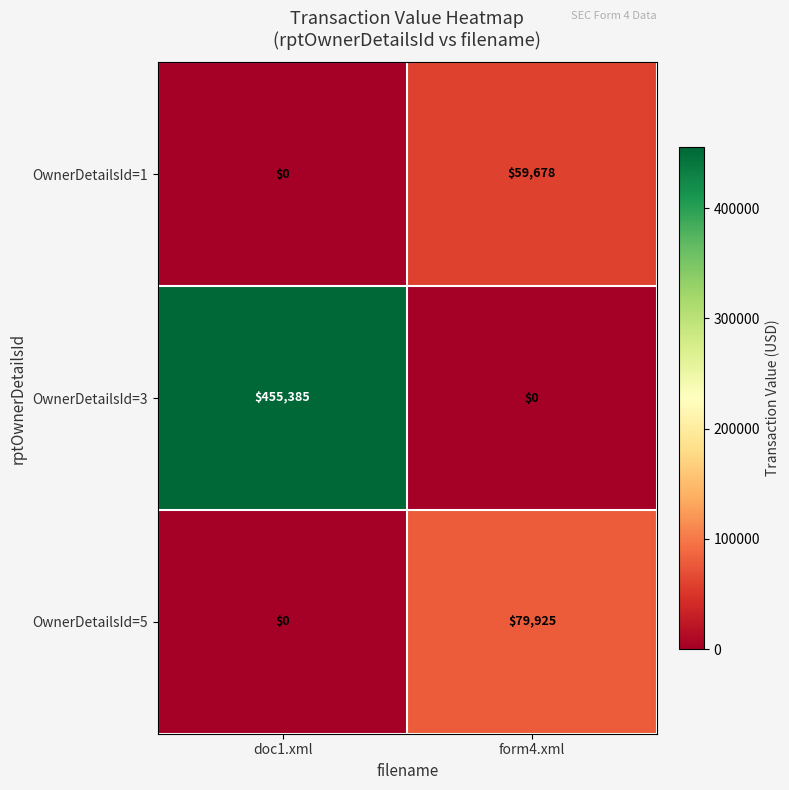

What is the difference between the OwnerDetailsId=1 values at doc1.xml and form4.xml?

59678